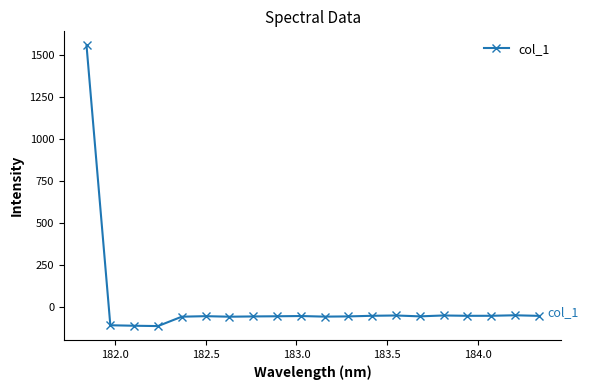

What is the greatest value displayed?

1554.8